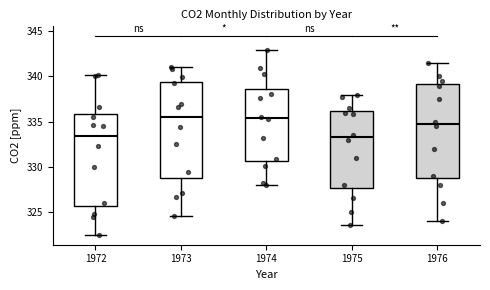

Reading left to right, transcribe this box plot: for each box, give where its median line is, the range the box spans, and where its two whiskers end, as read against the y-axis. The values are not printed on the chart, so give them approximately, as read against the axis.

1972: median 333.5, box 325.5 to 336.0, whiskers 322.5 to 340.0
1973: median 335.5, box 329.0 to 339.5, whiskers 324.5 to 341.0
1974: median 335.5, box 330.5 to 338.5, whiskers 328.0 to 343.0
1975: median 333.5, box 327.5 to 336.0, whiskers 323.5 to 338.0
1976: median 335.0, box 329.0 to 339.0, whiskers 324.0 to 341.5